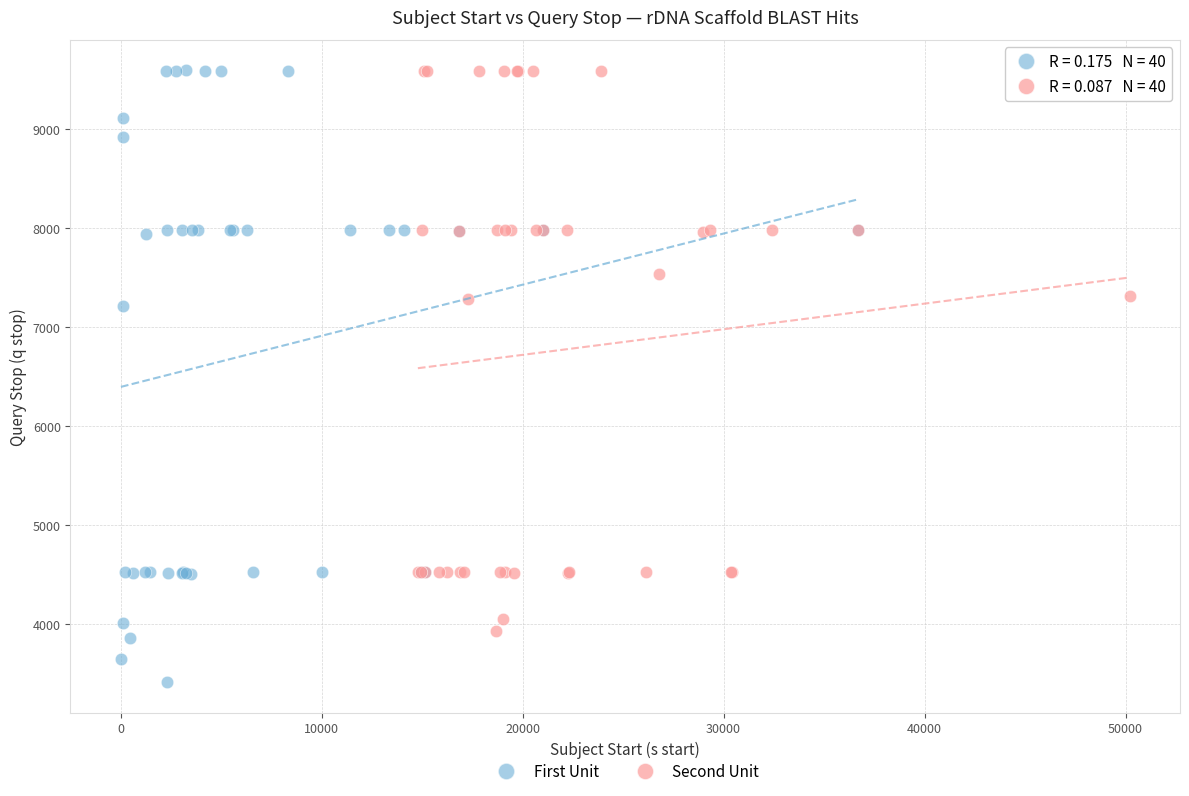

Which series has the widest spread of Y values?

First Unit